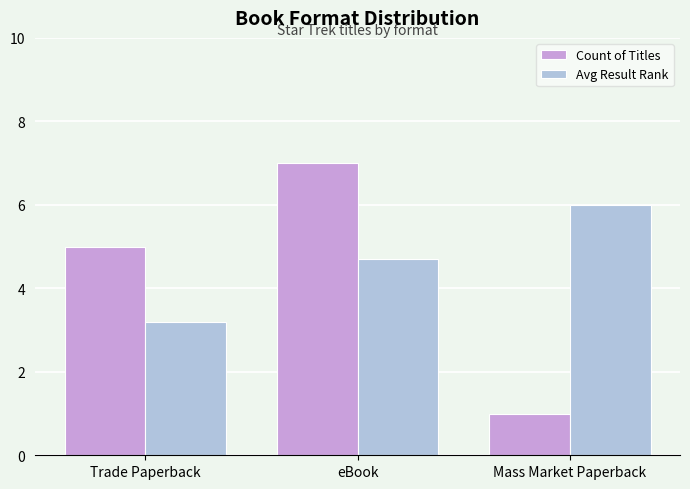

Rank the categories by Avg Result Rank value from lowest to highest.

Trade Paperback, eBook, Mass Market Paperback